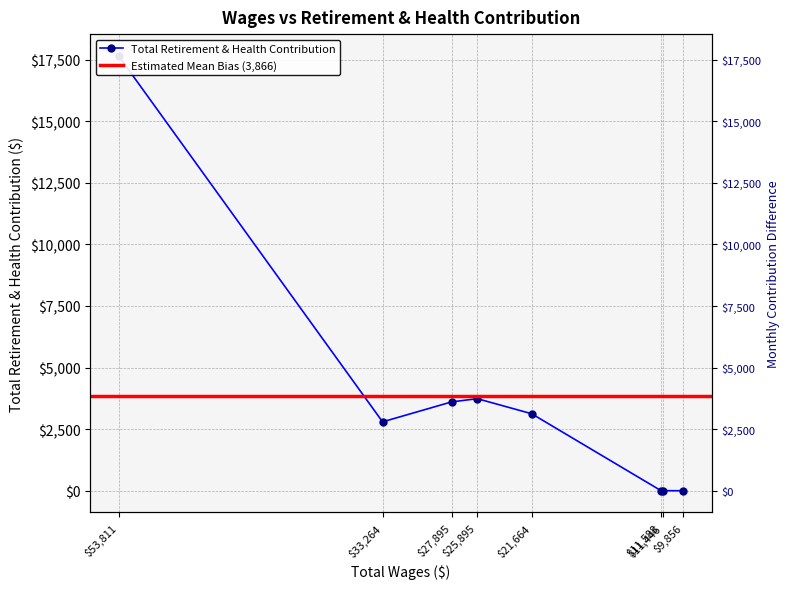

How many lines are shown in the chart?

1